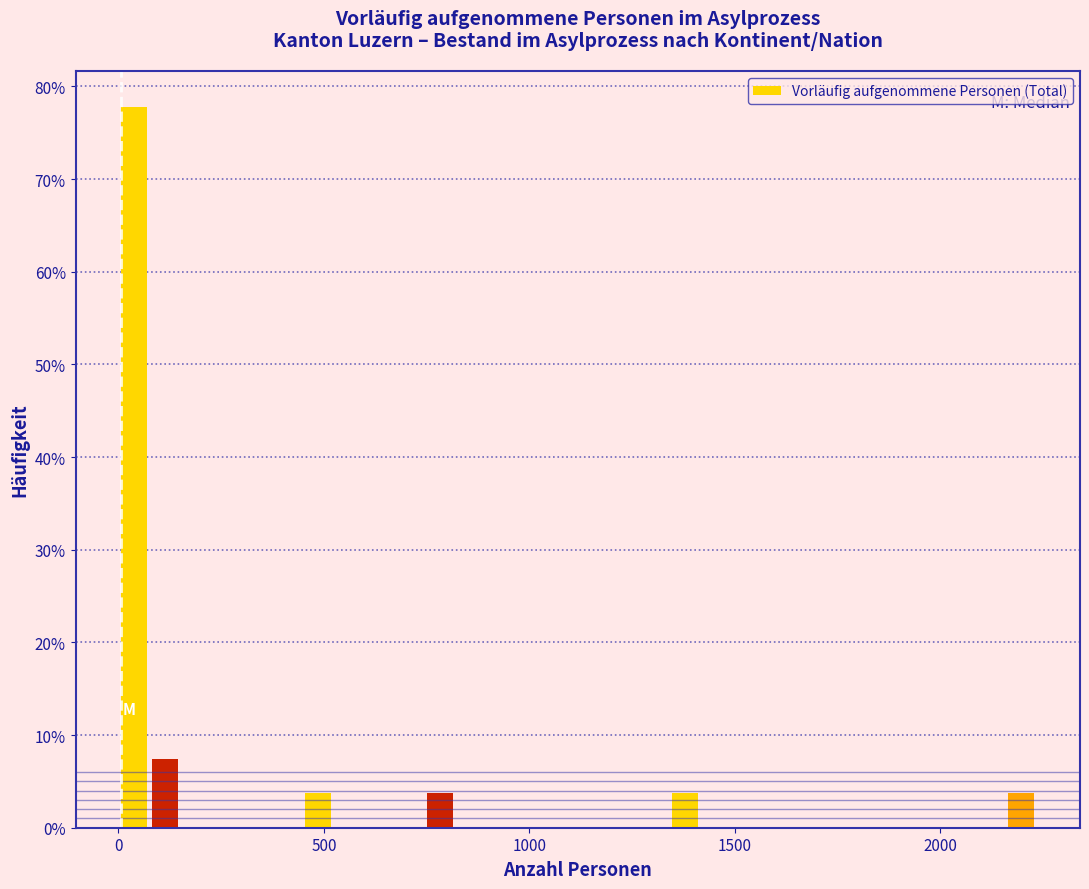

Read against the x-axis, roughly where is the centre of the tallest bar?

50